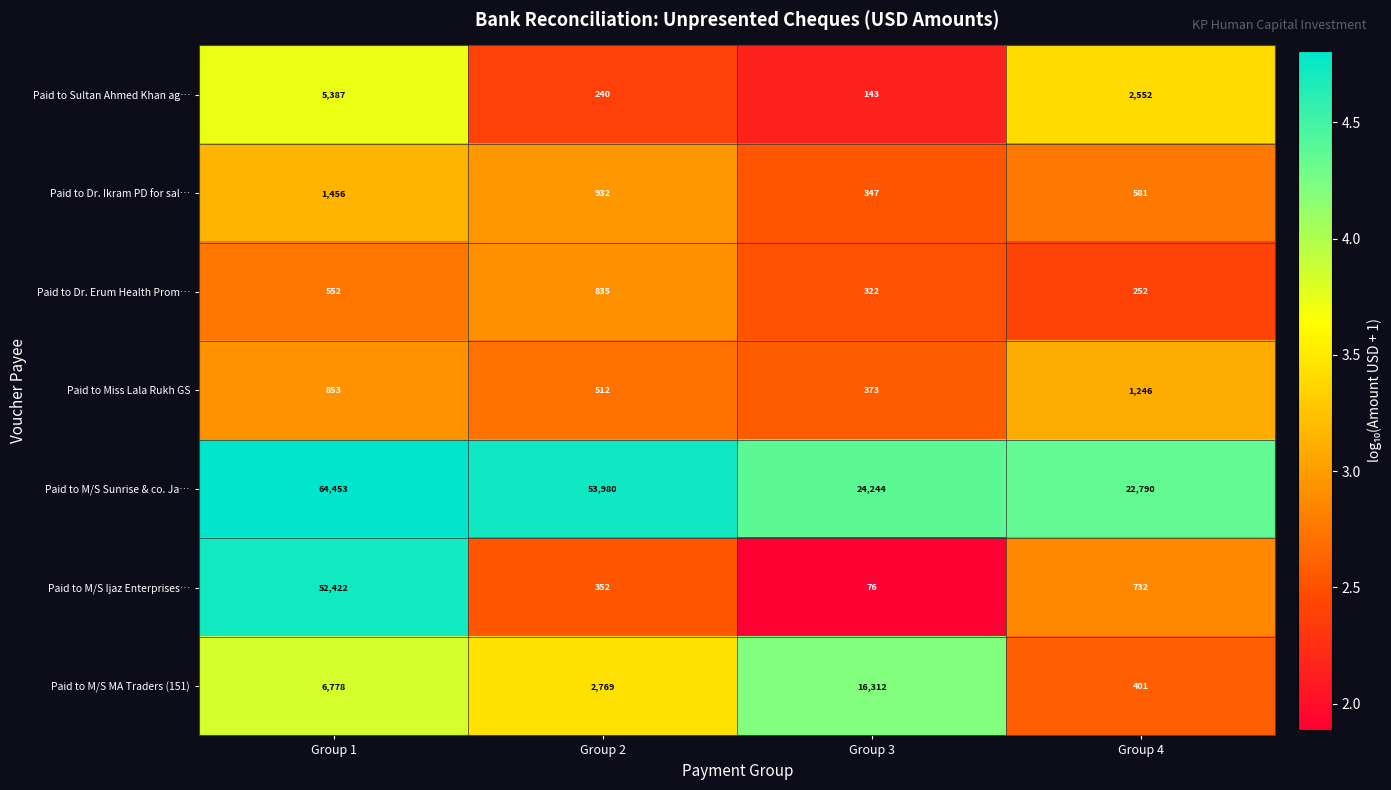

How many series are shown in this chart?

7